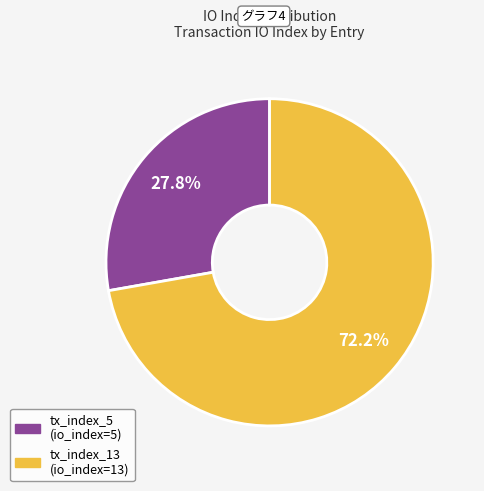

What percentage is the tx_index_13 slice, to the nearest percent?

72%